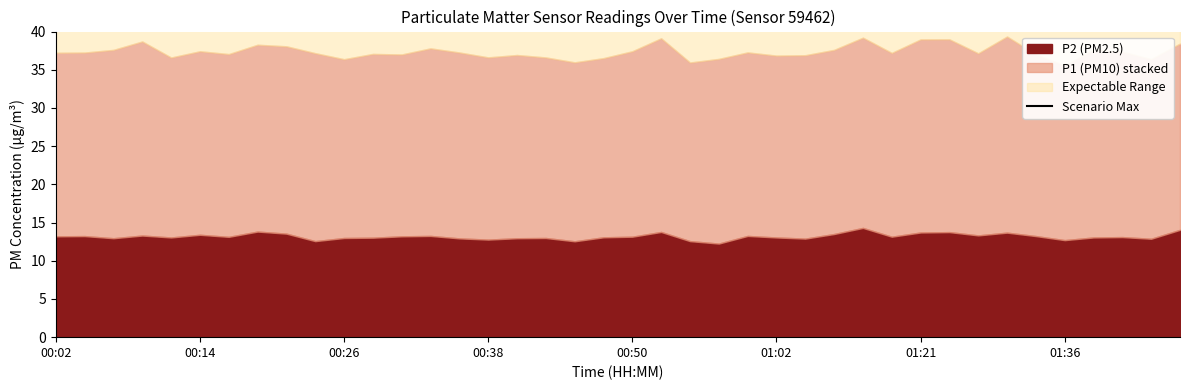

What is the change in value from 26 to 33?

+2.5